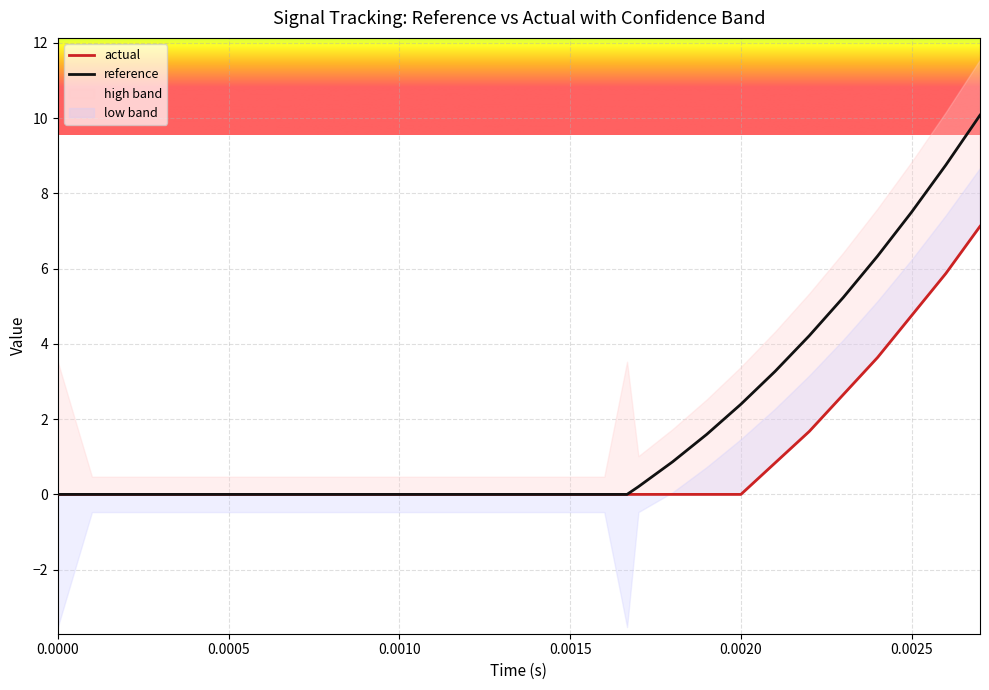

What is the maximum value for reference?

10.1